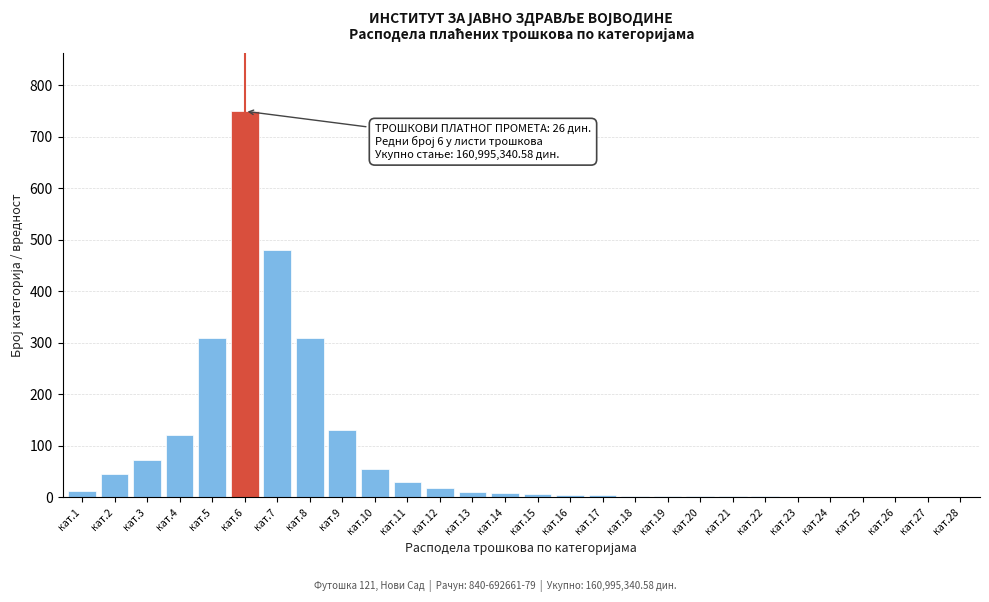

True or false: the data shows 1 at кат.24.

True